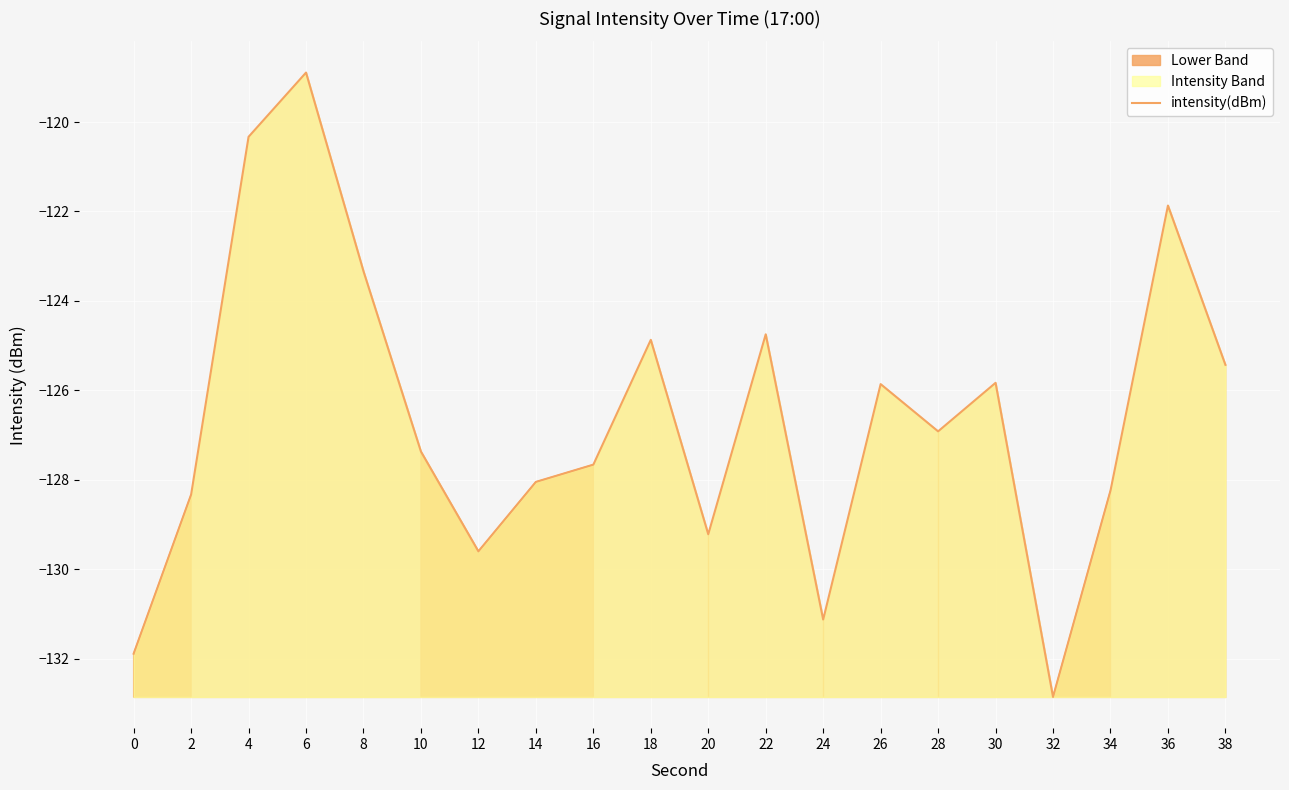

What is the value of the 5th point from the left?

-123.3